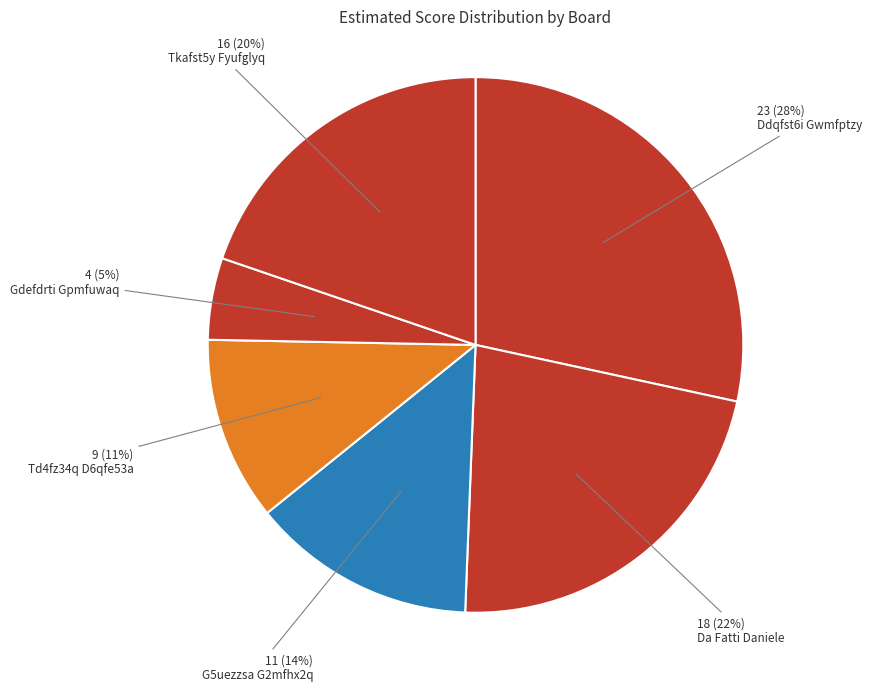

How many segments does this pie chart have?

6